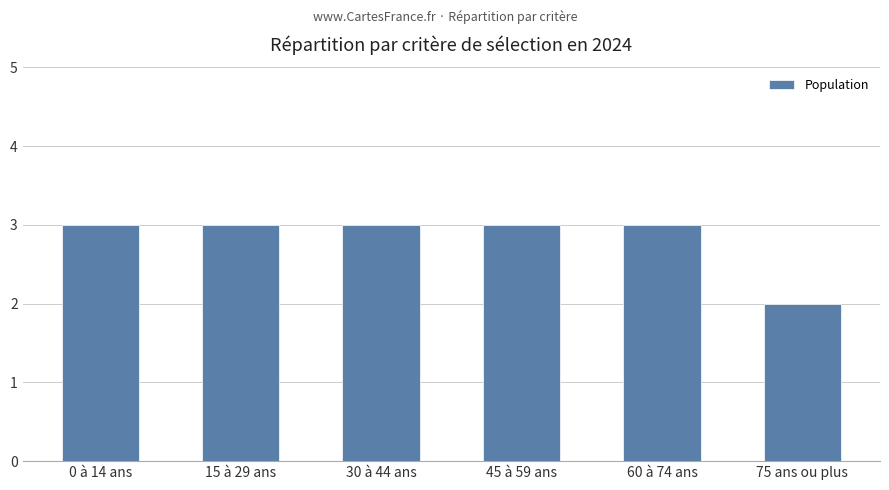

What is the smallest value displayed?

2